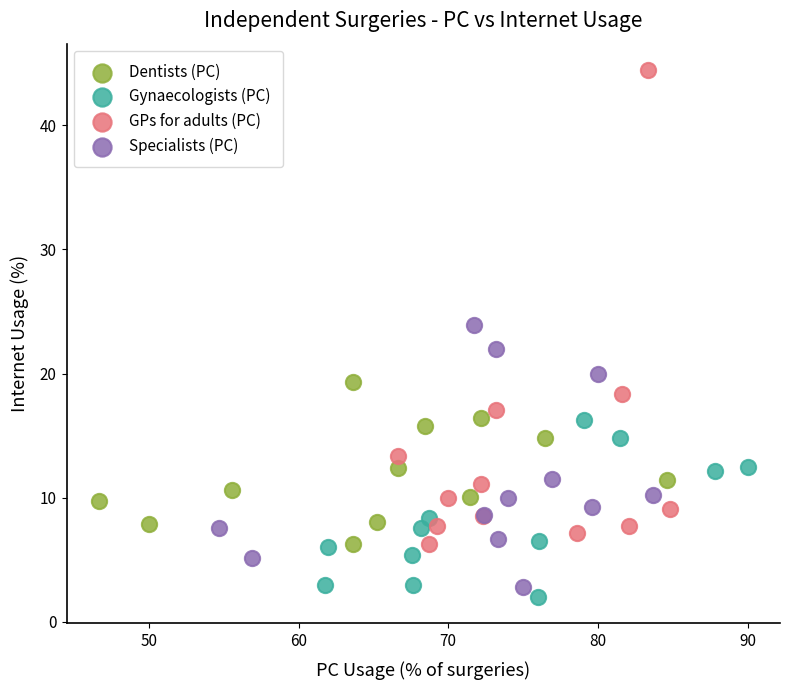

Which series reaches the minimum Y coordinate?

Gynaecologists (PC)